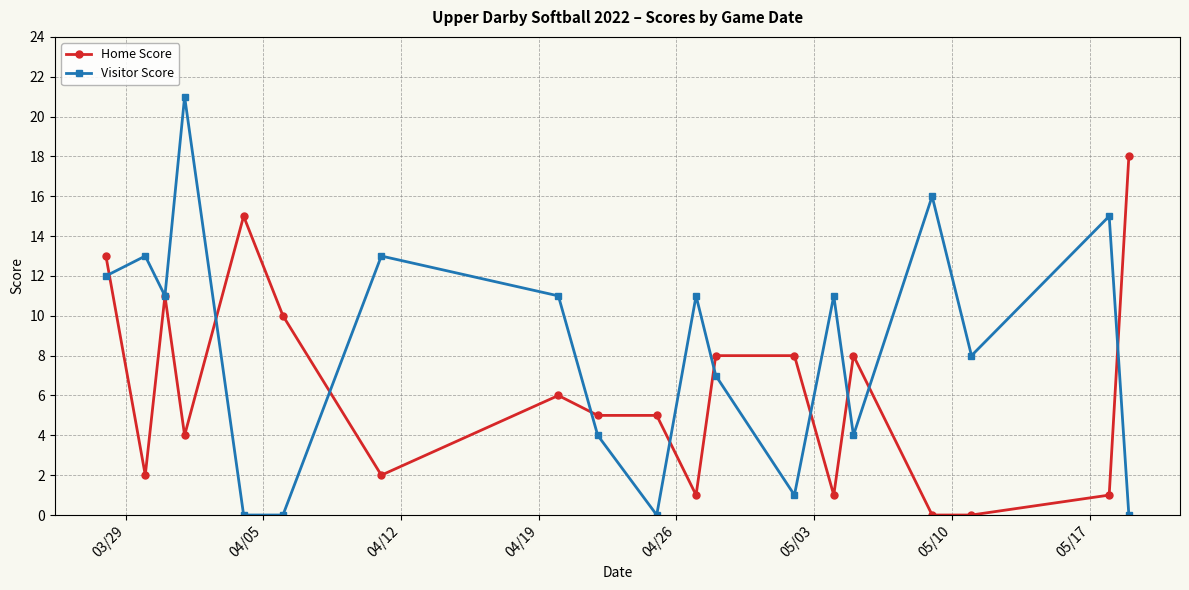

Which series has the largest total across all categories?

Visitor Score